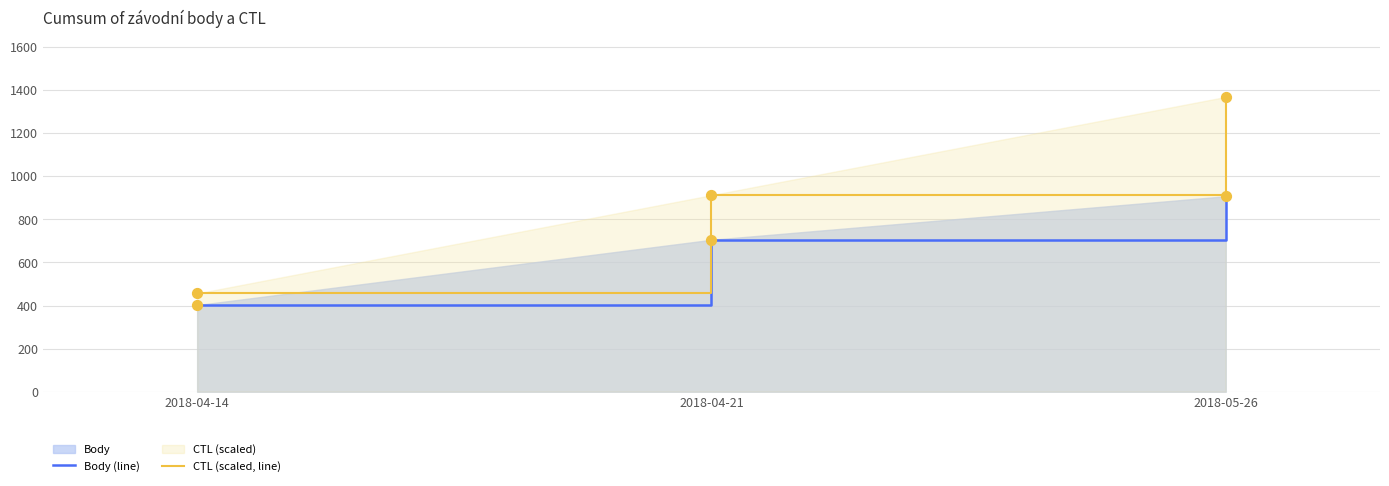

At 2018-05-26, list the series in order from smallest to largest.

Body (line), CTL (scaled, line)